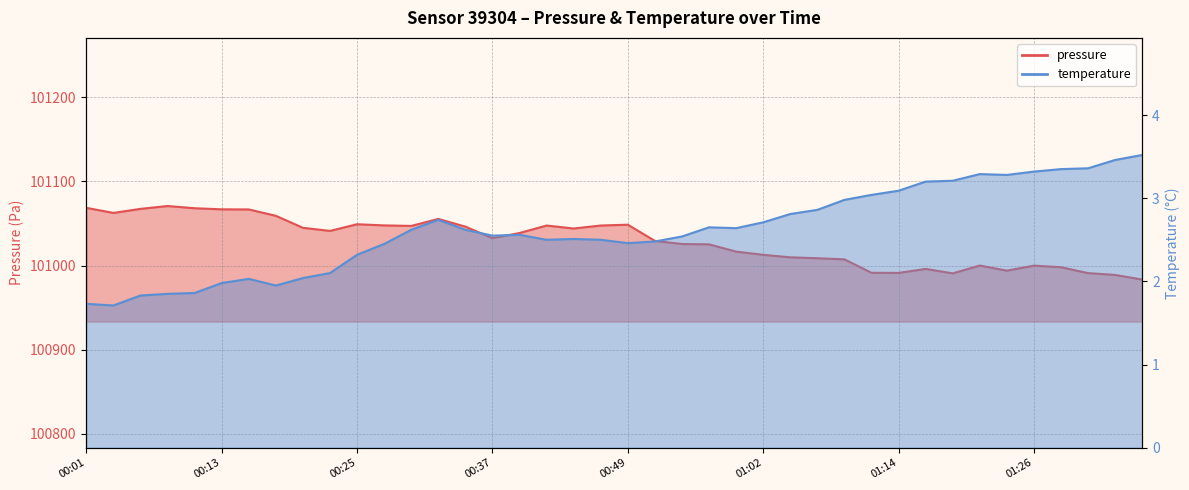

True or false: pressure and temperature intersect in this chart.

False